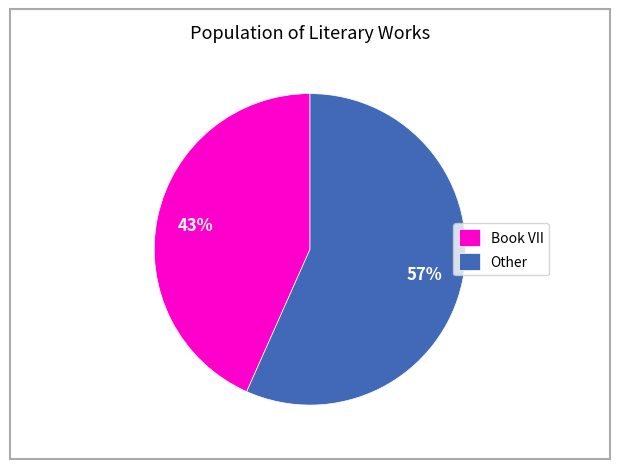

To the nearest percent, what percentage of the pie is Book VII?

43%